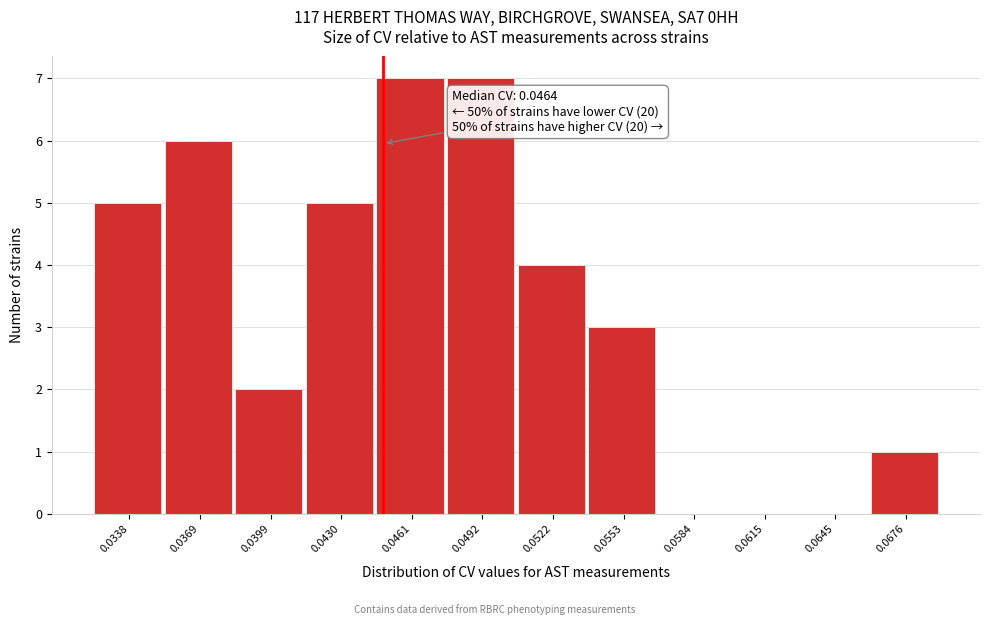

Reading left to right, list all the values displayed in this chart.

0.0338=5	0.0369=6	0.0399=2	0.0430=5	0.0461=7	0.0492=7	0.0522=4	0.0553=3	0.0584=0	0.0615=0	0.0645=0	0.0676=1